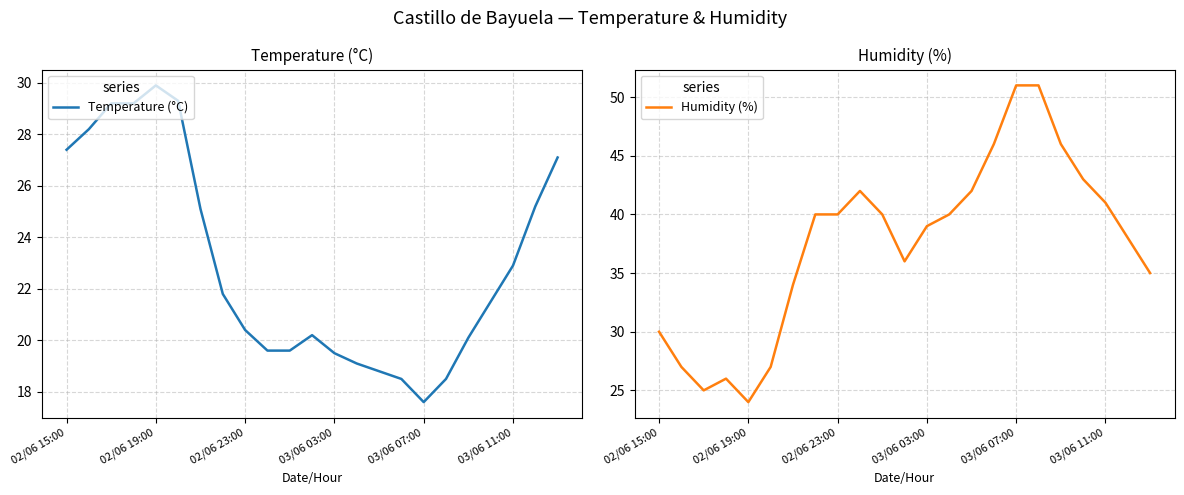

What position from the right is 17?

6